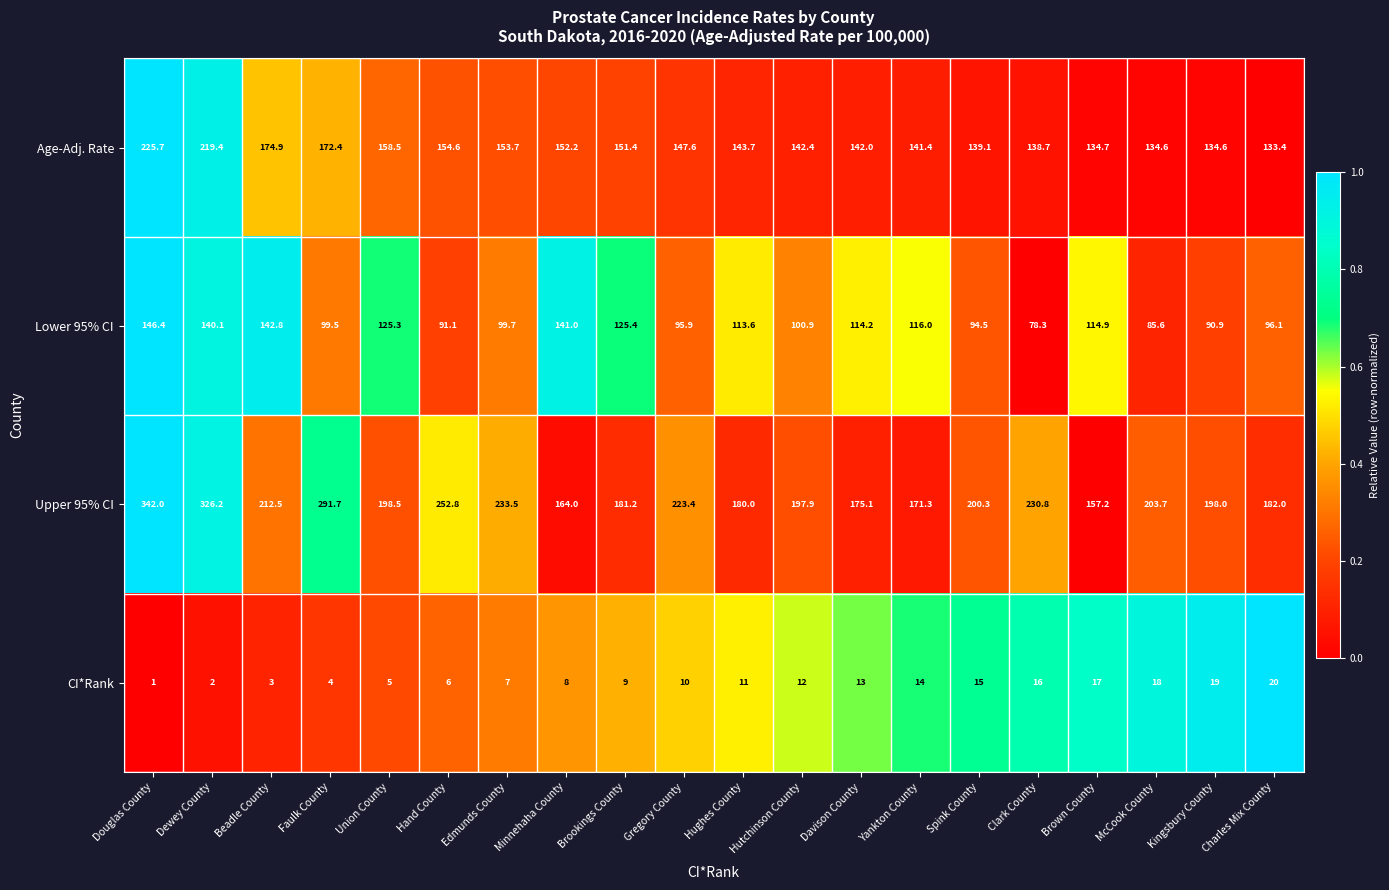

Is it true that Upper 95% CI equals 226.1 at Brown County?

False